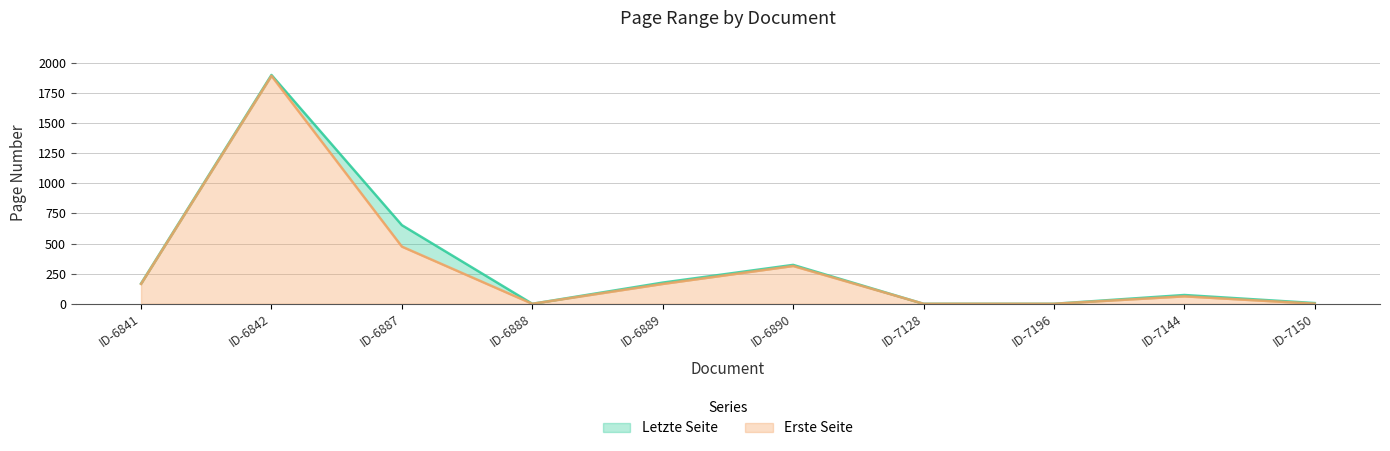

How many distinct data groups are displayed?

2